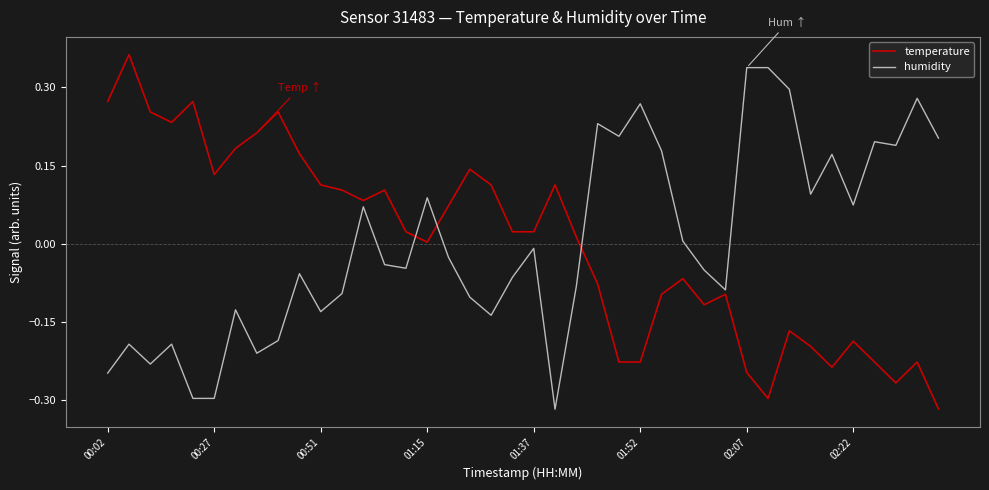

What is the difference between the maximum and minimum values in the temperature series?

0.7